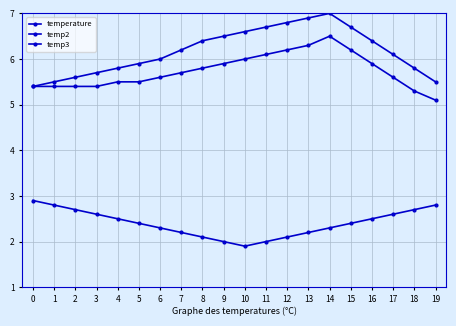

How many lines are shown in the chart?

3